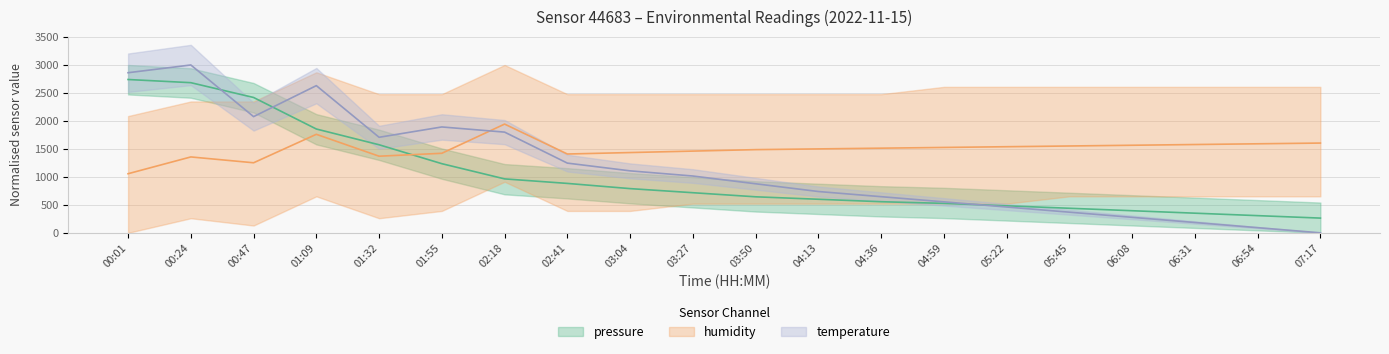

Reading left to right, what are all the values shown in this chart?

pressure: 2740.4	2683.6	2419.0	1855.6	1574.0	1235.9	964.1	883.3	790.2	717.1	643.9	600.0	556.1	526.8	482.9	439.0	395.1	351.2	307.3	263.4
temperature: 2861.5	3000.0	2076.9	2630.8	1707.7	1892.3	1800.0	1246.2	1107.7	1015.4	876.9	738.5	646.2	553.8	461.5	369.2	276.9	184.6	92.3	0.0
humidity: 1056.5	1356.5	1252.2	1760.9	1369.6	1421.7	1943.5	1408.7	1434.8	1460.9	1487.0	1500.0	1513.0	1526.1	1539.1	1552.2	1565.2	1578.3	1591.3	1604.3